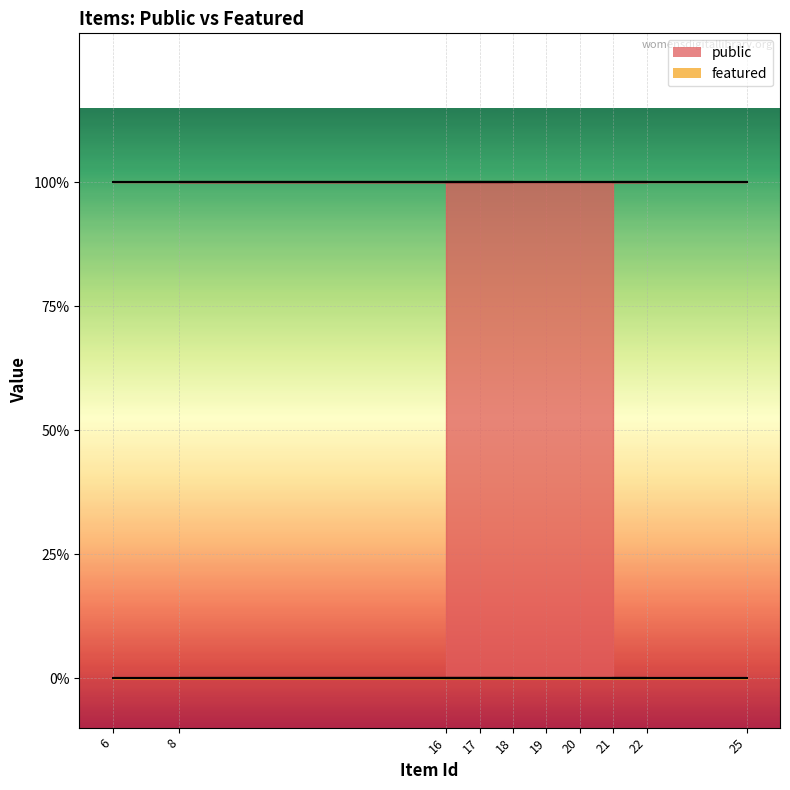

True or false: public has a value of 1 at 22.

False